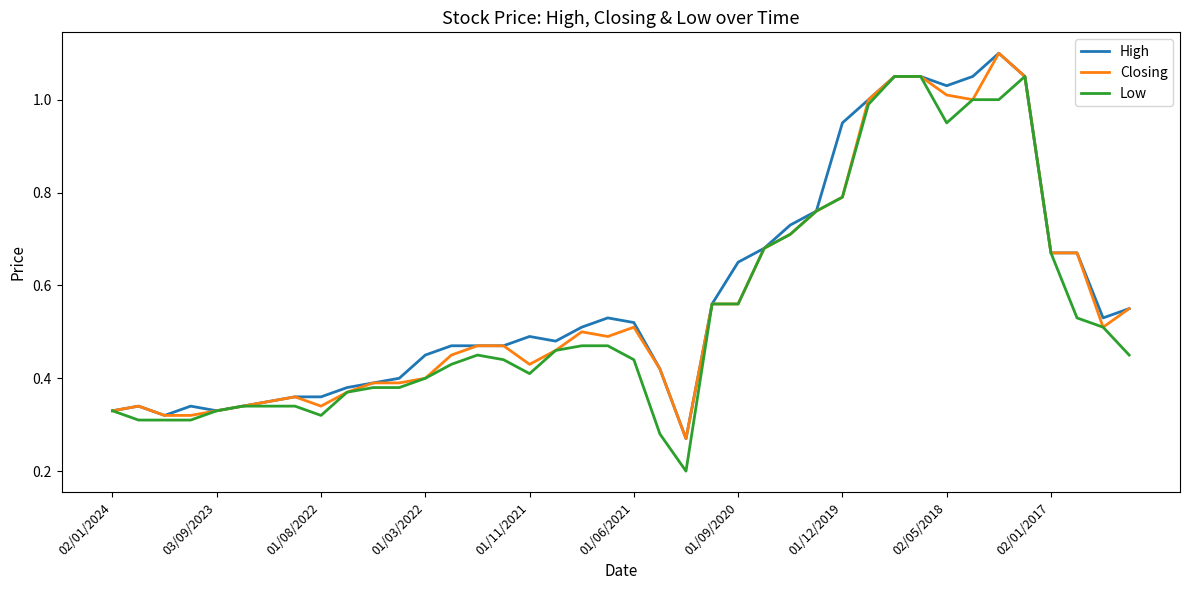

Which series has the largest range (max minus min)?

Low